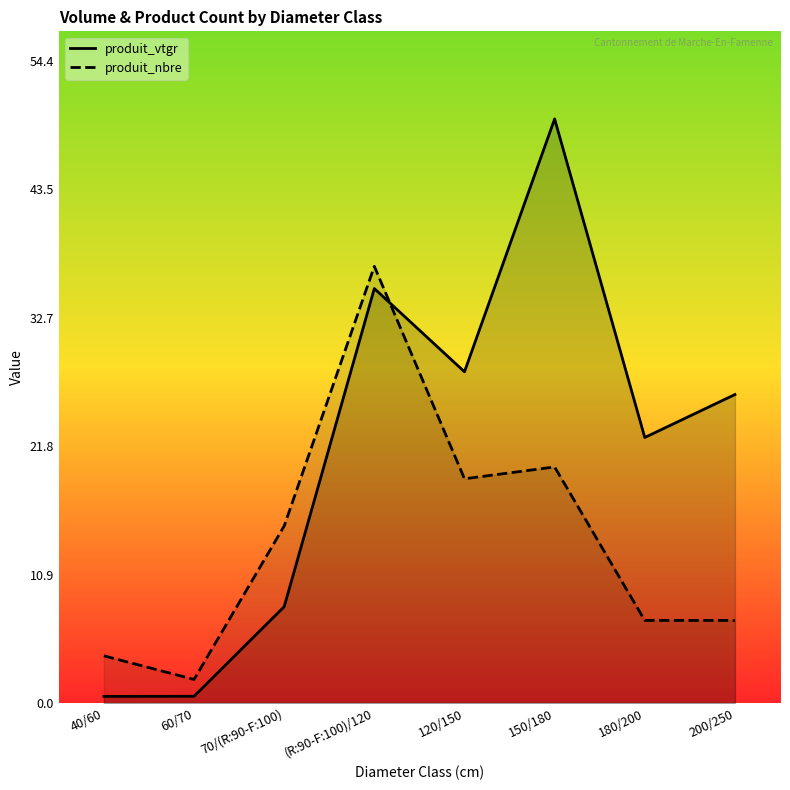

Rank the categories by produit_nbre value from highest to lowest.

(R:90-F:100)/120, 150/180, 120/150, 70/(R:90-F:100), 180/200, 200/250, 40/60, 60/70